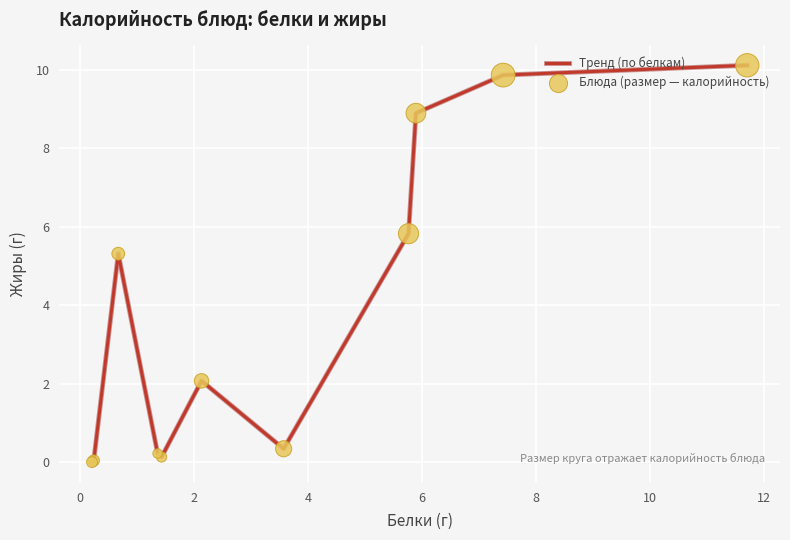

What is the maximum value shown in the chart?

10.1